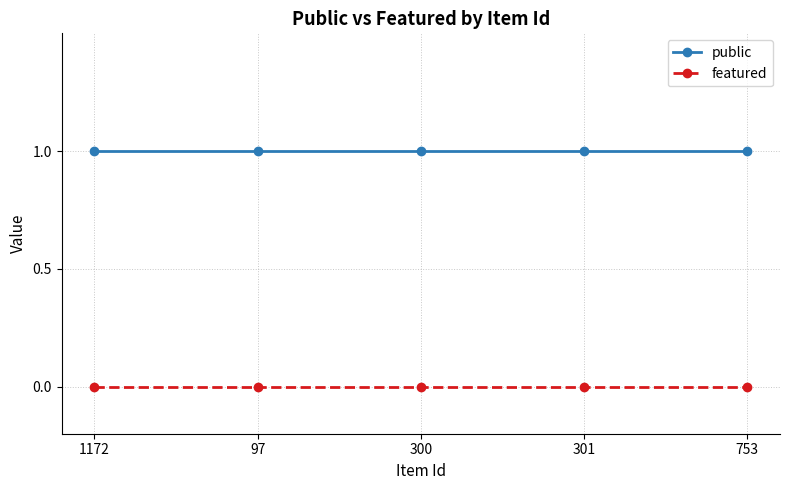

Which series has the largest total across all categories?

public